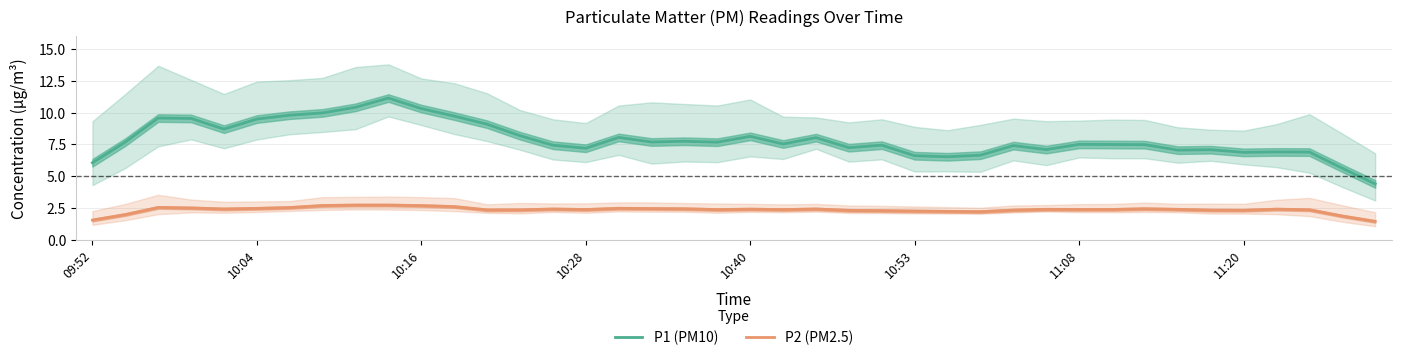

What is the minimum value for P2 (PM2.5)?

1.4